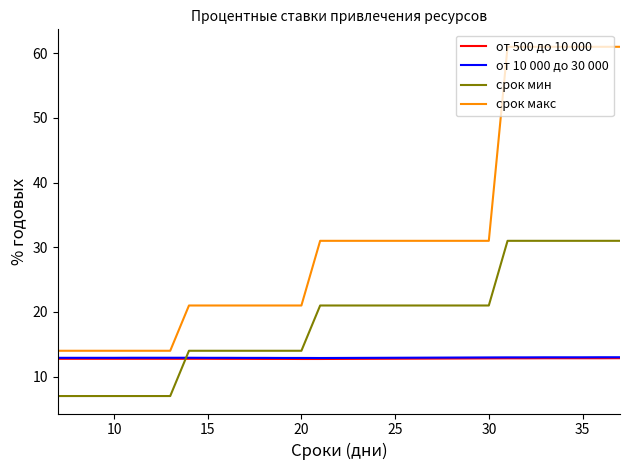

Which series has the widest spread of values?

срок макс